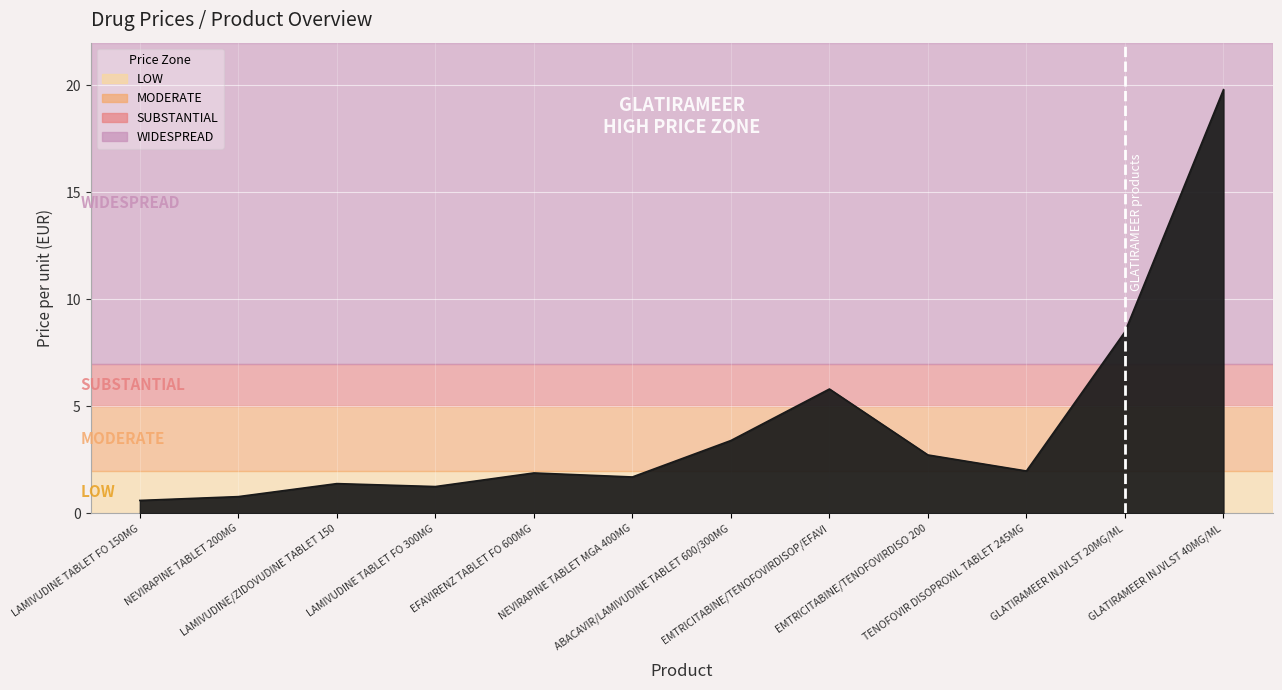

What is the difference between the maximum and minimum values?

19.2